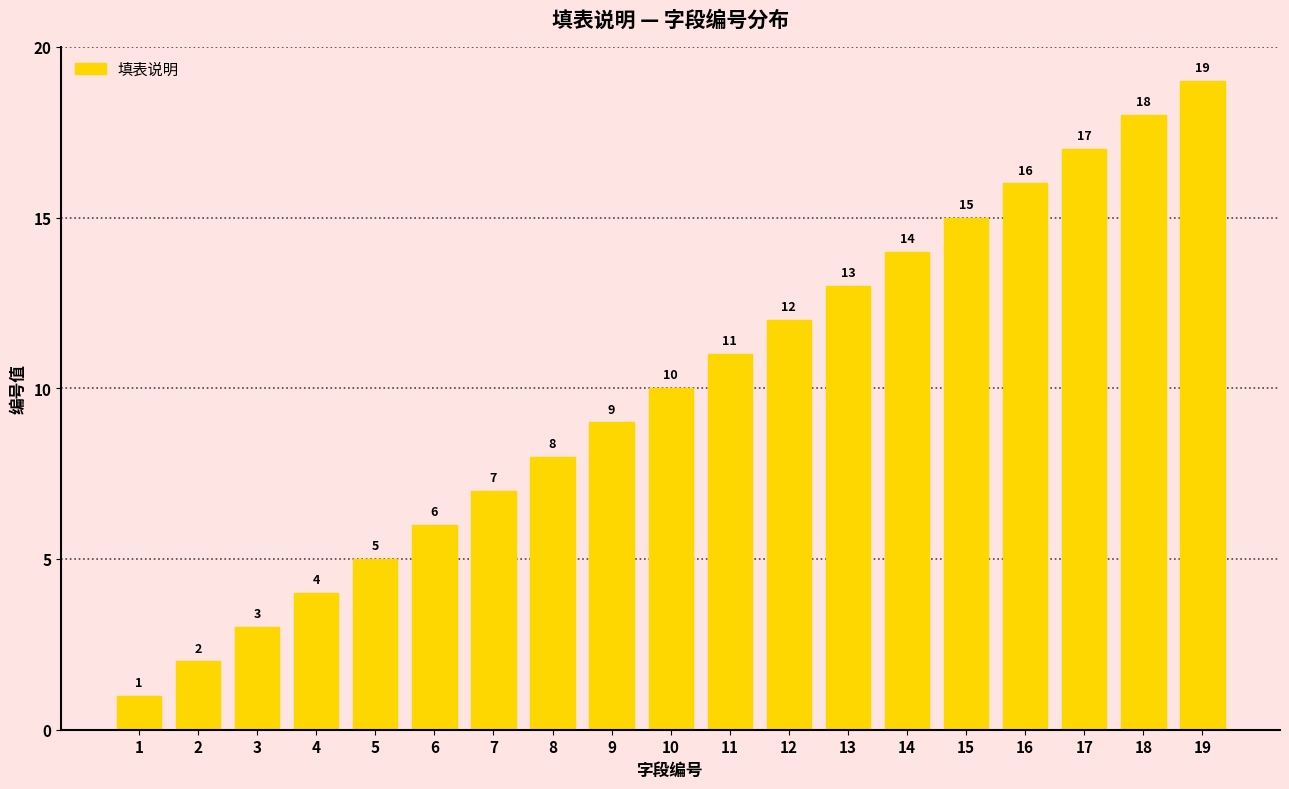

What is the difference between the values at 3 and 16?

13